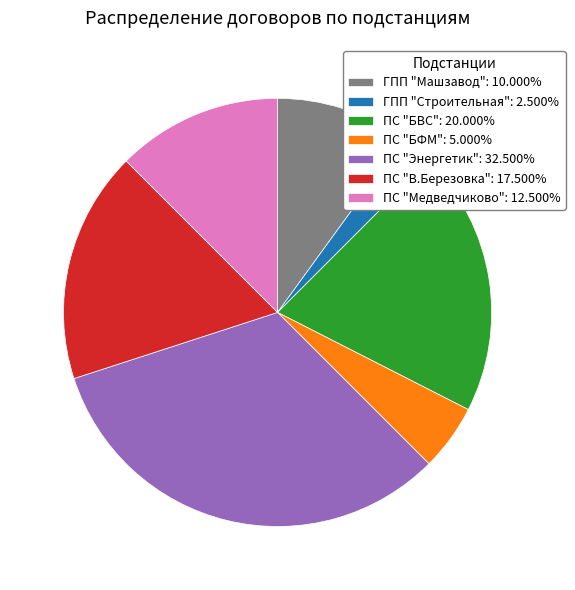

Combined, do ПС "Медведчиково" and ПС "БВС" account for over 50%?

No